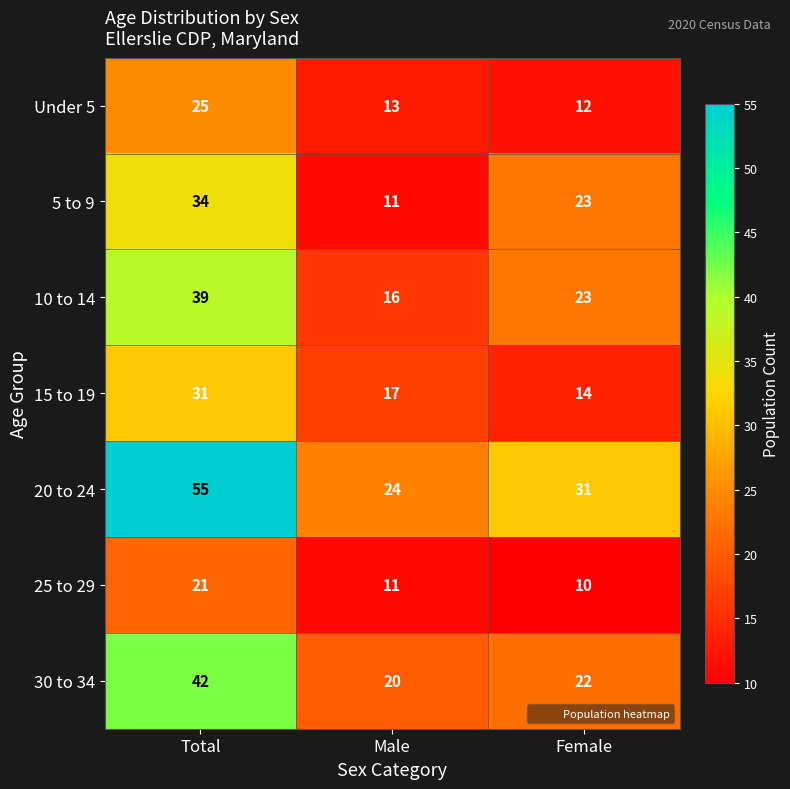

What is the difference between the highest and lowest values at Total?

34